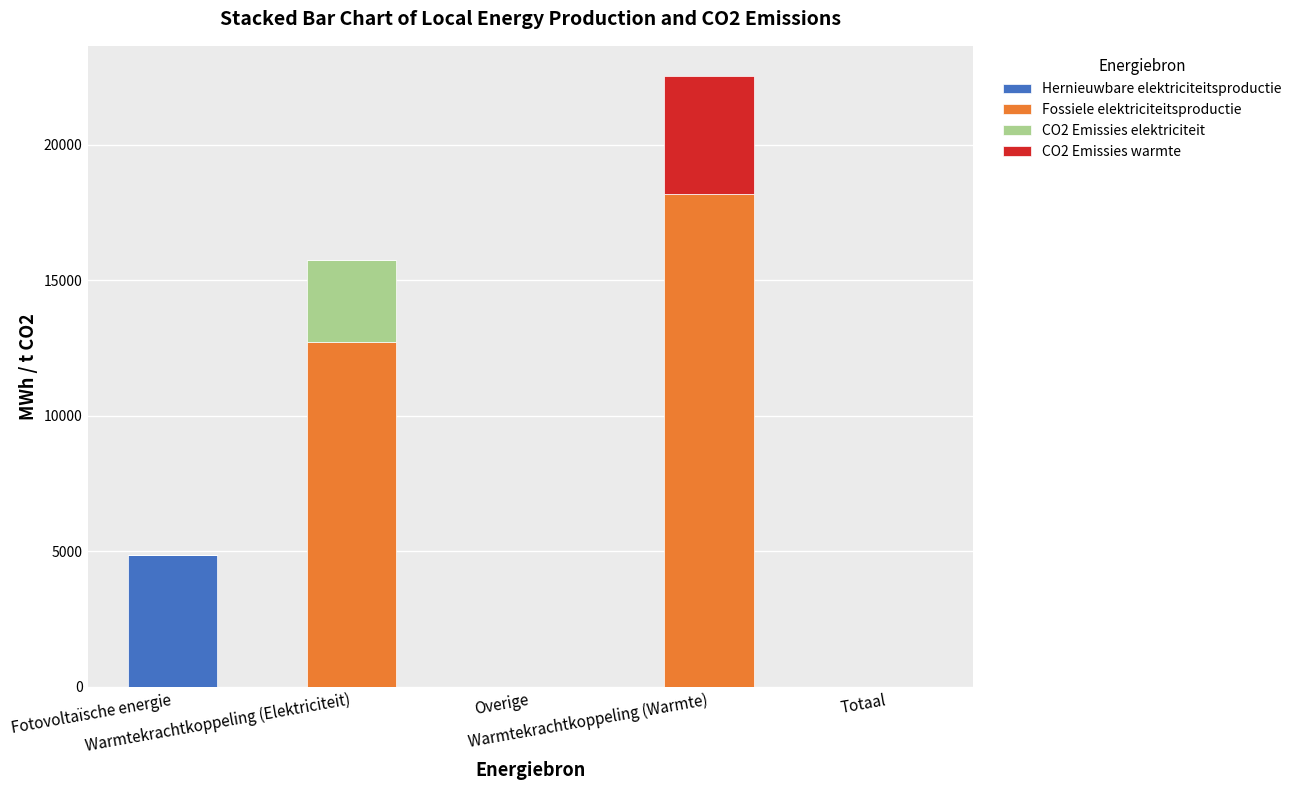

Count the number of categories in the chart.

5